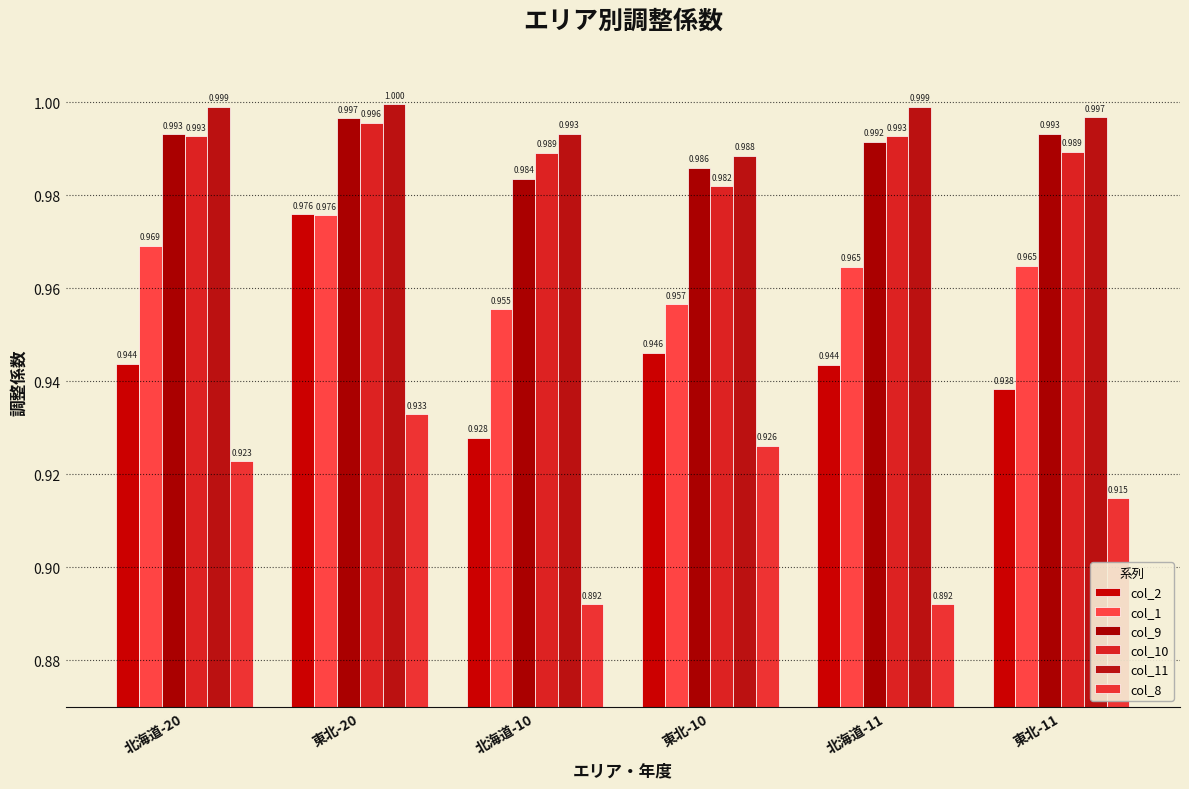

What position from the right is 北海道-20?

6